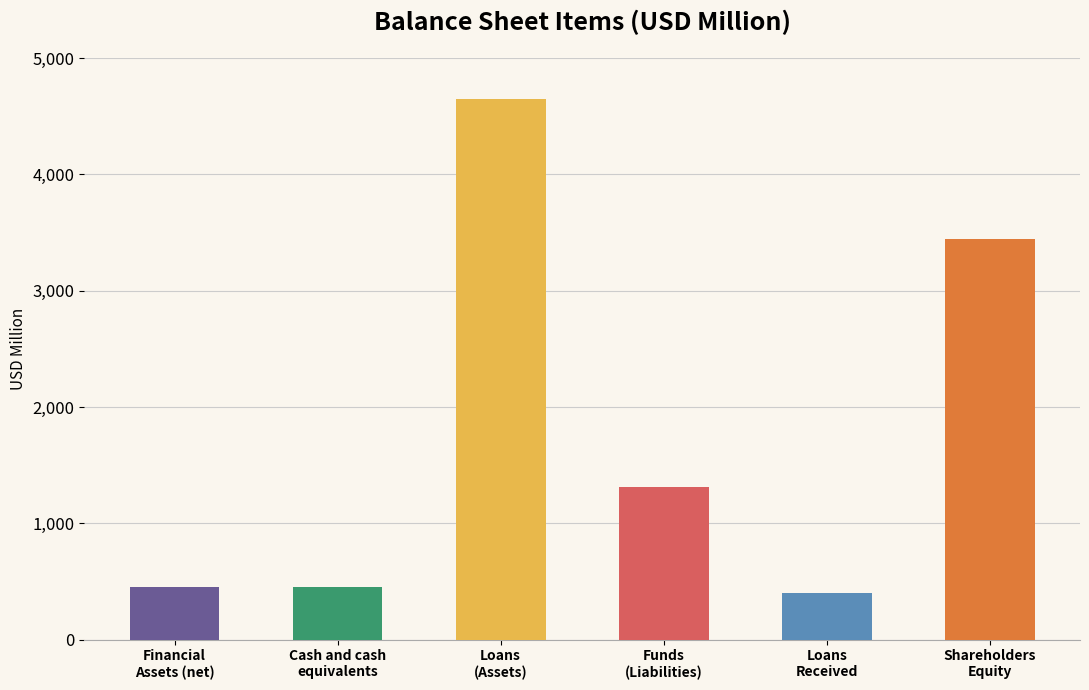

How many data points does each series have?

6